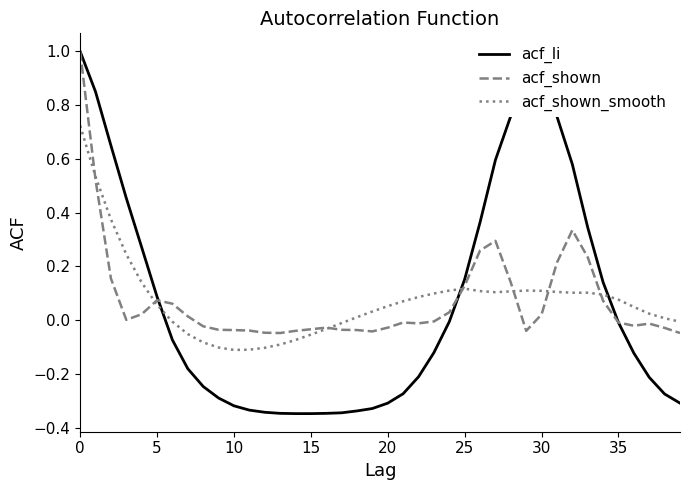

How many categories are shown in the chart?

40